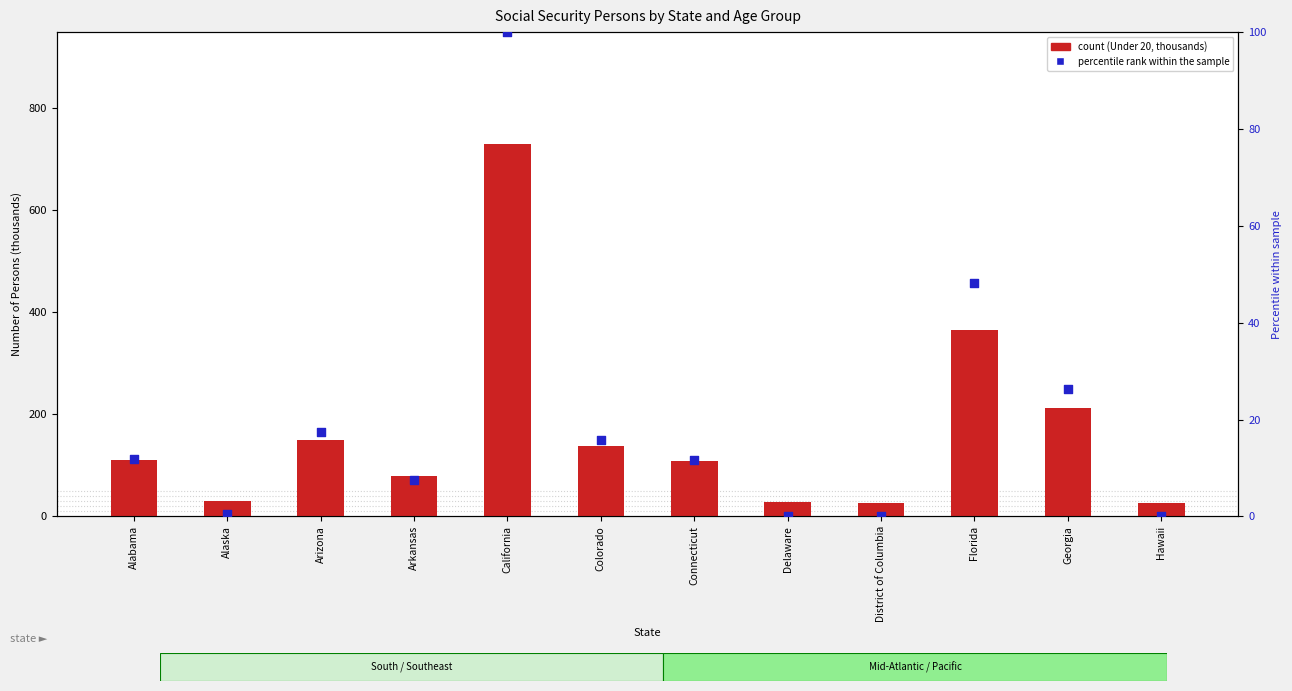

Which series has the widest spread of Y values?

count (Under 20, thousands)